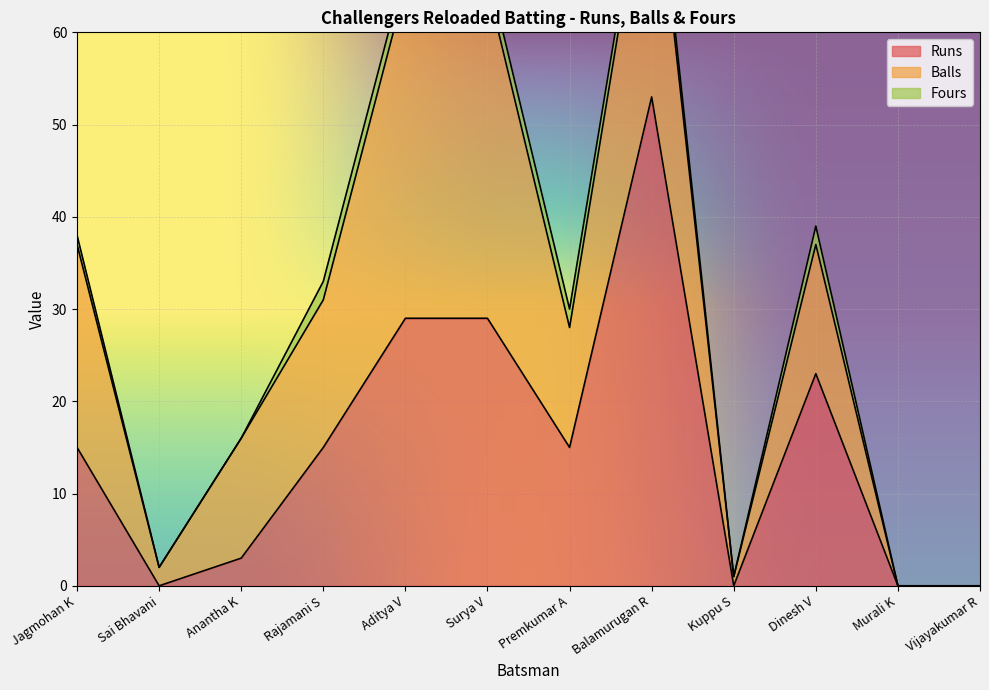

Reading right to left, extract all data points from this chart.

Runs: Vijayakumar R=0	Murali K=0	Dinesh V=23	Kuppu S=0	Balamurugan R=53	Premkumar A=15	Surya V=29	Aditya V=29	Rajamani S=15	Anantha K=3	Sai Bhavani=0	Jagmohan K=15
Balls: Vijayakumar R=0	Murali K=0	Dinesh V=14	Kuppu S=1	Balamurugan R=29	Premkumar A=13	Surya V=36	Aditya V=36	Rajamani S=16	Anantha K=13	Sai Bhavani=2	Jagmohan K=22
Fours: Vijayakumar R=0	Murali K=0	Dinesh V=2	Kuppu S=0	Balamurugan R=2	Premkumar A=2	Surya V=2	Aditya V=2	Rajamani S=2	Anantha K=0	Sai Bhavani=0	Jagmohan K=1